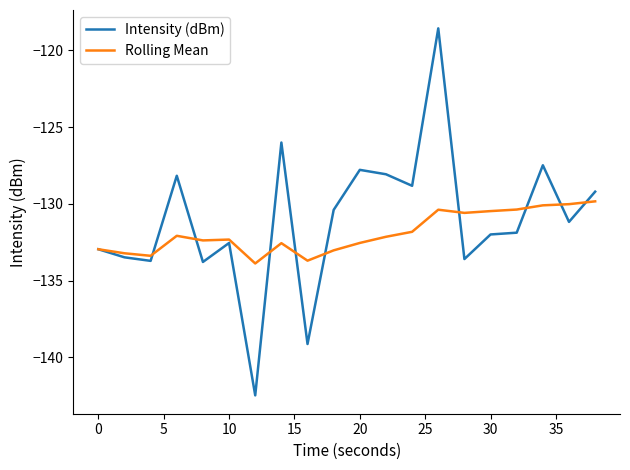

What is the minimum value shown in the chart?

-142.5